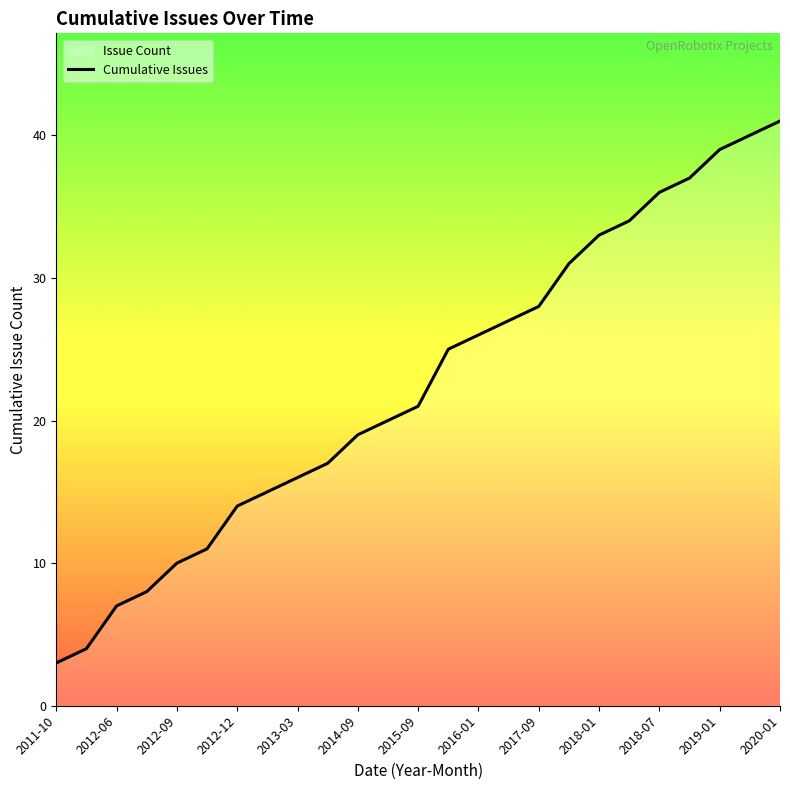

True or false: the data shows 10 at 2012-09.

True